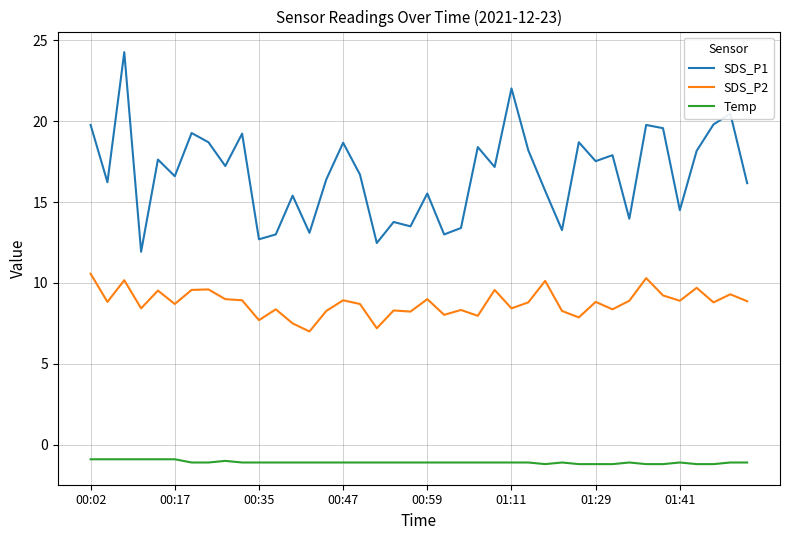

Rank the series by their average value, from highest to lowest.

SDS_P1, SDS_P2, Temp